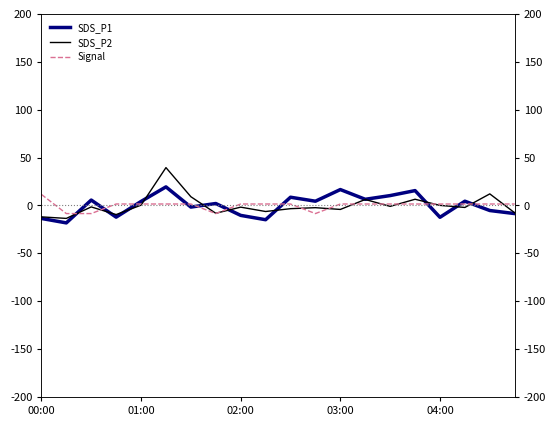

Reading left to right, what are all the values shown in this chart?

SDS_P1: -13.6	-18.2	5.6	-12.2	4.2	19.4	-1.7	2.0	-10.4	-14.9	8.6	4.4	16.6	6.4	10.3	15.5	-12.4	4.4	-5.3	-8.5
SDS_P2: -11.9	-13.5	-1.5	-9.5	0.3	39.5	9.1	-8.2	-1.8	-6.3	-3.4	-2.3	-4.2	6.2	-1.0	6.5	0.1	-2.1	12.1	-7.7
Signal: 11.5	-8.5	-8.5	1.5	1.5	1.5	1.5	-8.5	1.5	1.5	1.5	-8.5	1.5	1.5	1.5	1.5	1.5	1.5	1.5	1.5